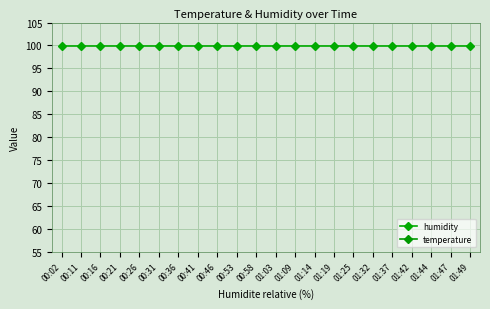

At 00:36, list the series in order from largest to smallest.

humidity, temperature